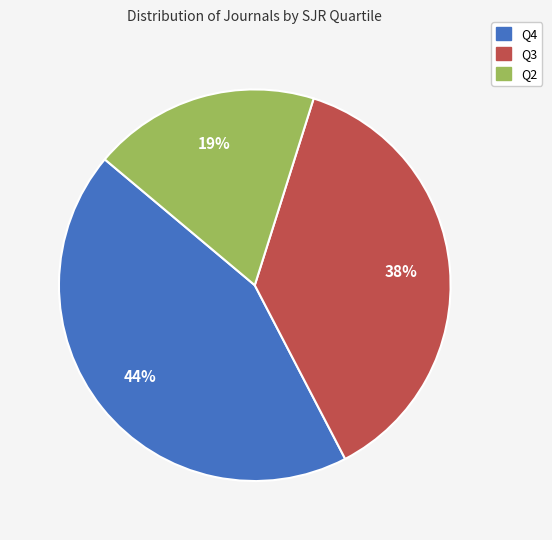

Rank the categories by value from lowest to highest.

Q2, Q3, Q4